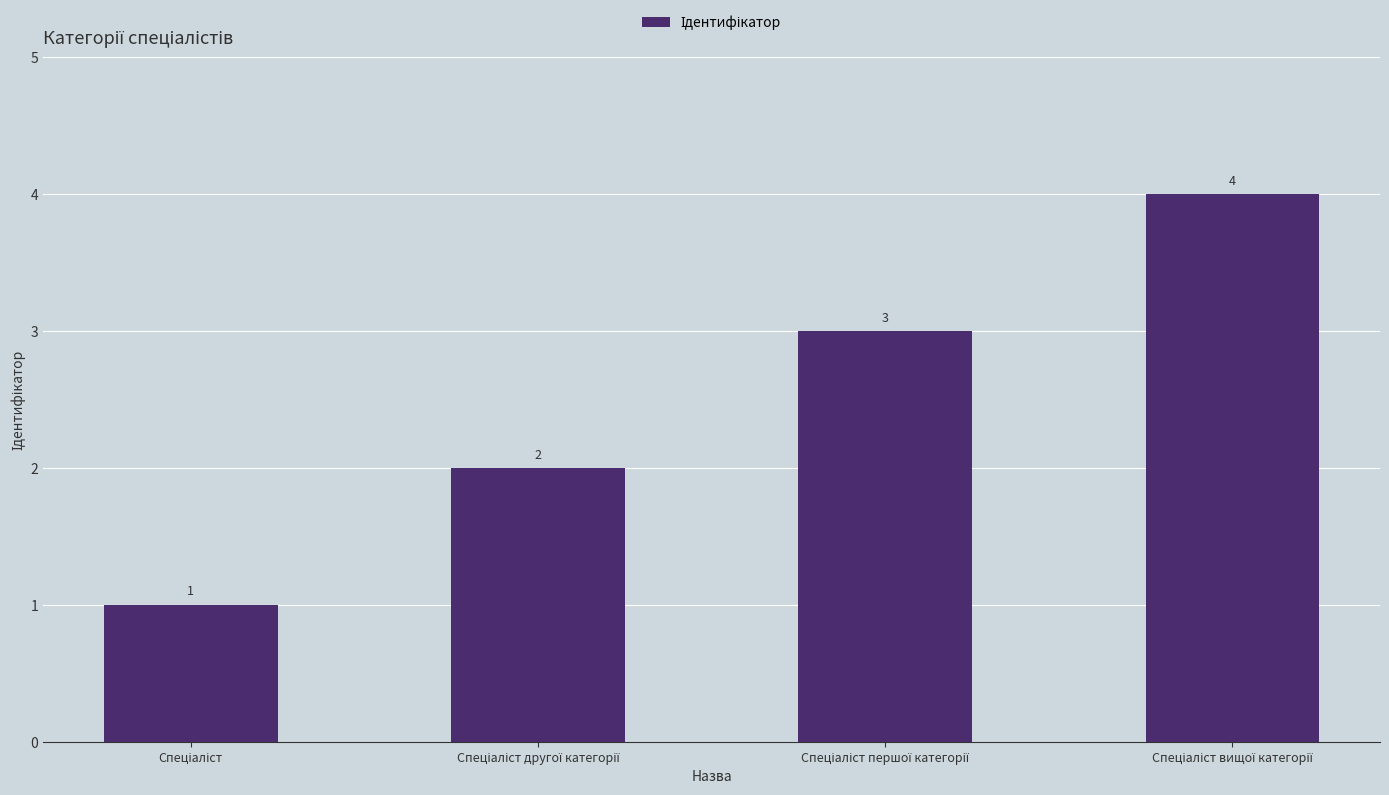

Count the values in the range 2 to 4.

3